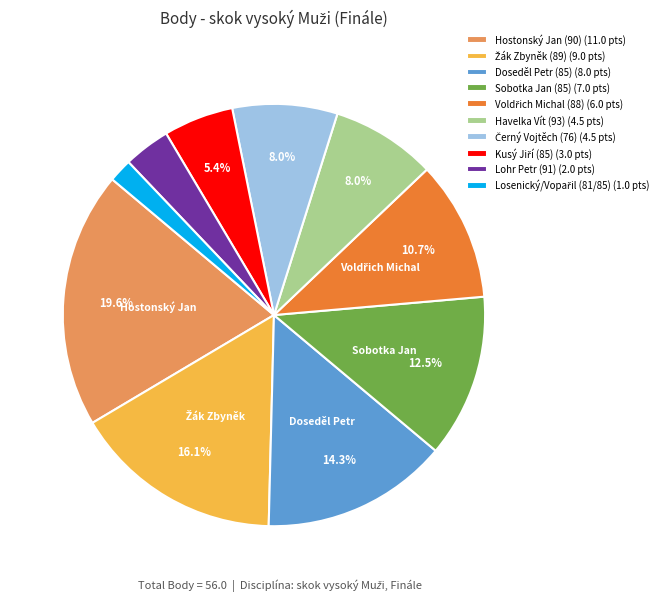

Does any single category account for the majority?

No